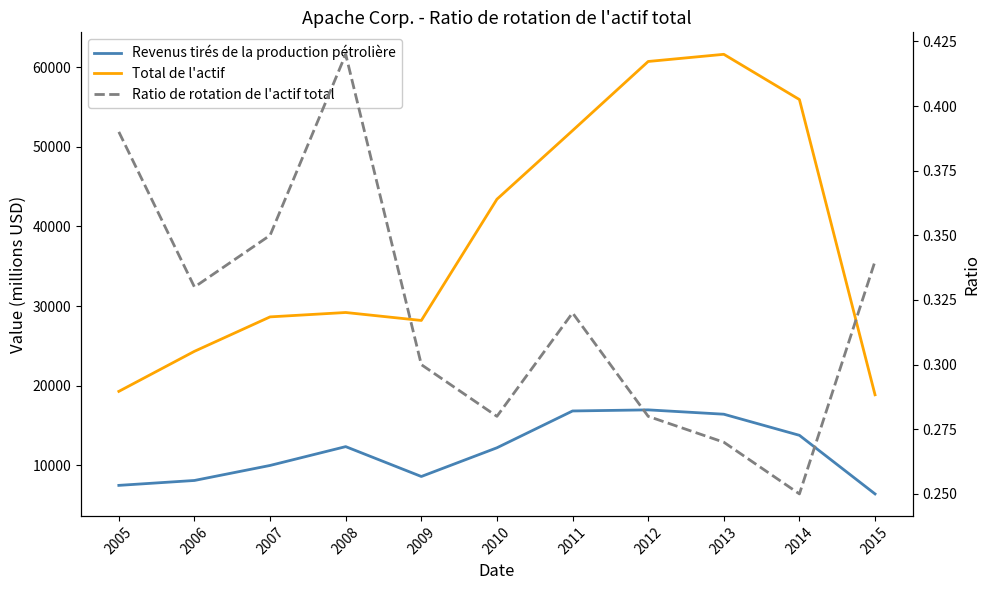

Reading right to left, extract all data points from this chart.

Revenus tirés de la production pétrolière: 2015=6383.0	2014=13749.0	2013=16402.0	2012=16947.0	2011=16810.0	2010=12183.0	2009=8574.0	2008=12328.0	2007=9962.0	2006=8074.0	2005=7457.0
Total de l'actif: 2015=18842.0	2014=55952.0	2013=61637.0	2012=60737.0	2011=52051.0	2010=43425.0	2009=28186.0	2008=29186.0	2007=28635.0	2006=24308.0	2005=19272.0
Ratio de rotation de l'actif total: 2015=0.3	2014=0.2	2013=0.3	2012=0.3	2011=0.3	2010=0.3	2009=0.3	2008=0.4	2007=0.3	2006=0.3	2005=0.4